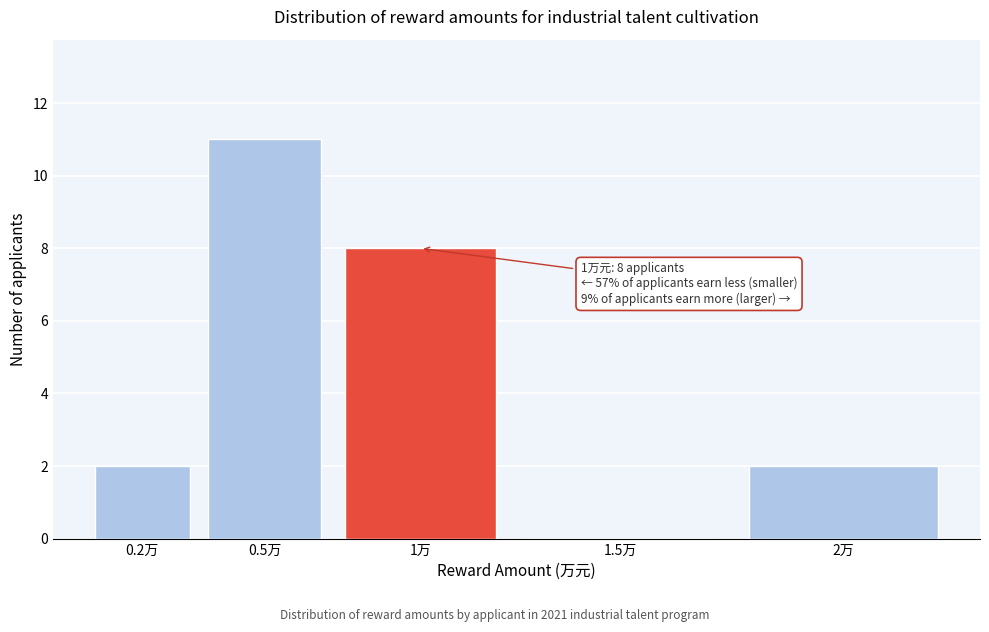

Reading right to left, transcribe all the data shown in this chart.

2万=2	1.5万=0	1万=8	0.5万=11	0.2万=2